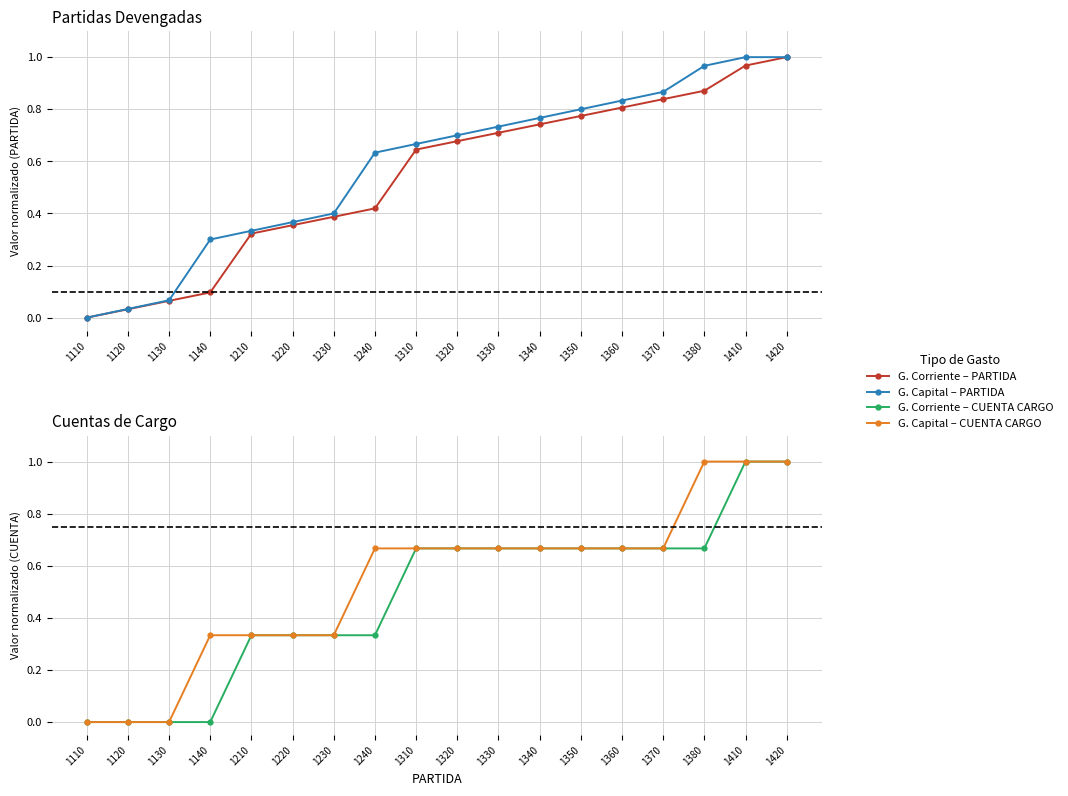

Reading right to left, what are all the values shown in this chart?

G. Corriente – PARTIDA: 1.0	1.0	0.9	0.8	0.8	0.8	0.7	0.7	0.7	0.6	0.4	0.4	0.4	0.3	0.1	0.1	0.0	0.0
G. Capital – PARTIDA: 1.0	1.0	1.0	0.9	0.8	0.8	0.8	0.7	0.7	0.7	0.6	0.4	0.4	0.3	0.3	0.1	0.0	0.0
G. Corriente – CUENTA CARGO: 1.0	1.0	0.7	0.7	0.7	0.7	0.7	0.7	0.7	0.7	0.3	0.3	0.3	0.3	0.0	0.0	0.0	0.0
G. Capital – CUENTA CARGO: 1.0	1.0	1.0	0.7	0.7	0.7	0.7	0.7	0.7	0.7	0.7	0.3	0.3	0.3	0.3	0.0	0.0	0.0